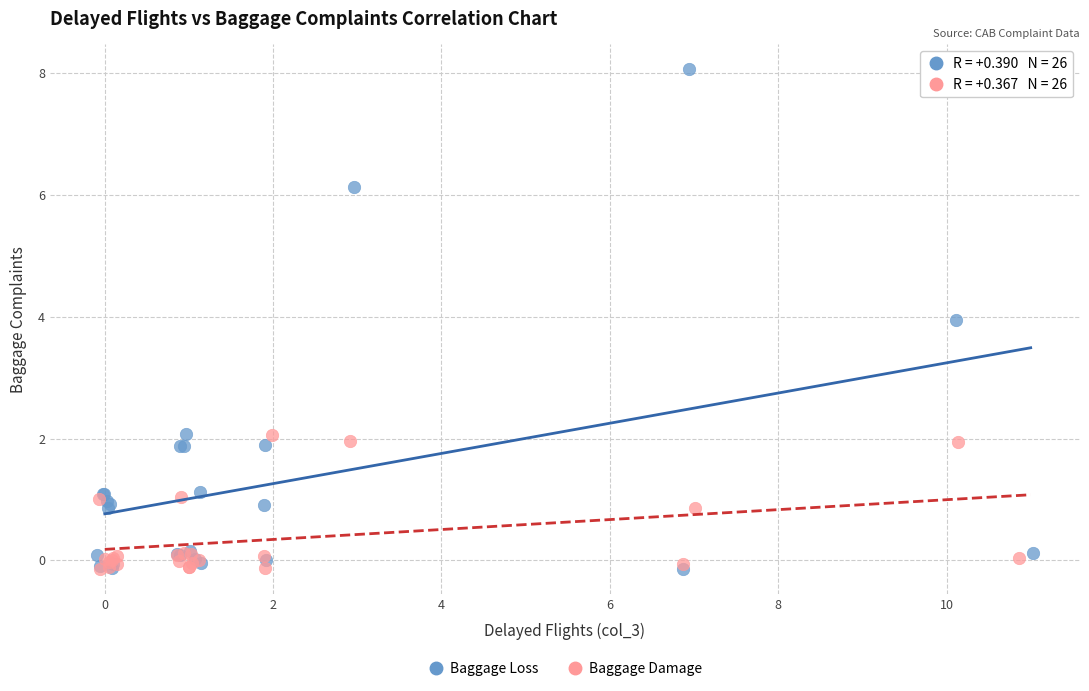

Which series contains the highest Y value?

Baggage Loss